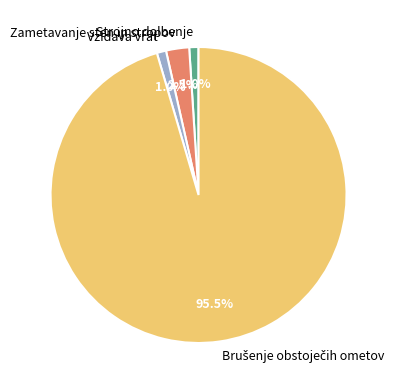

Which has a higher value, Zametavanje sten in stropov or Vzidava vrat?

Zametavanje sten in stropov